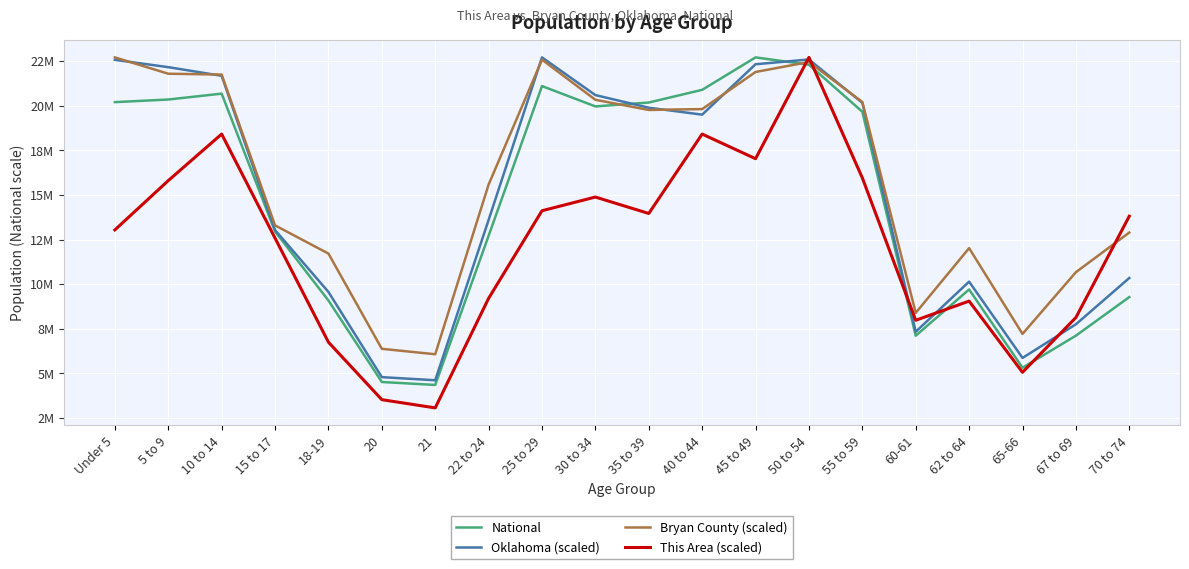

How many intersections are there between Oklahoma (scaled) and National?

2